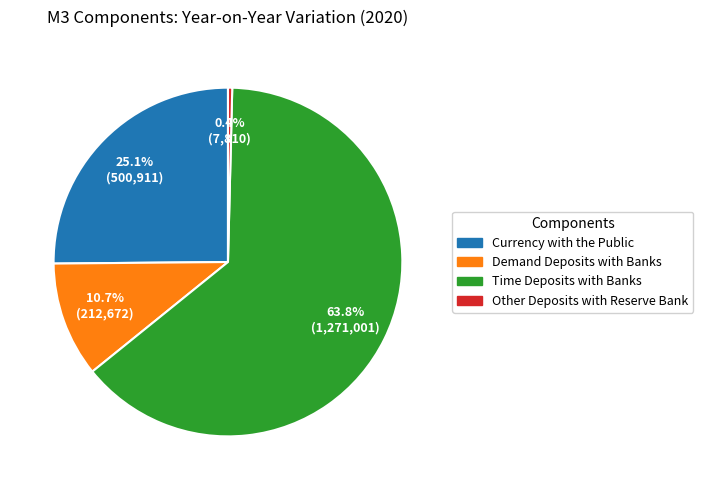

How many slices are in this pie chart?

4